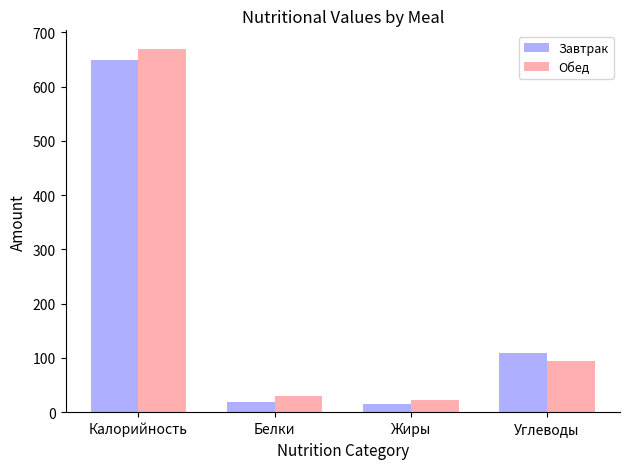

The Обед series shows 95 at Углеводы. True or false?

True